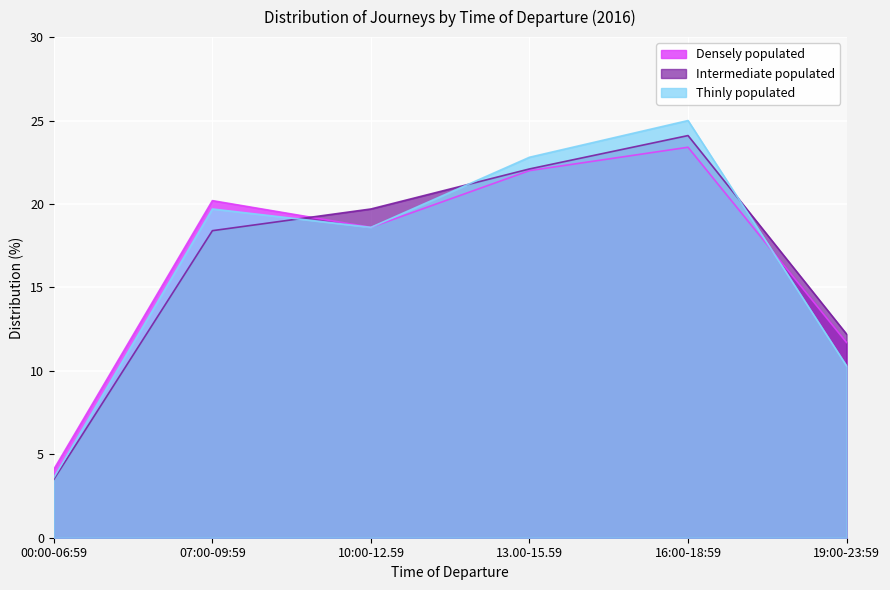

After their last crossing, which series has the higher values: Thinly populated or Intermediate populated?

Intermediate populated